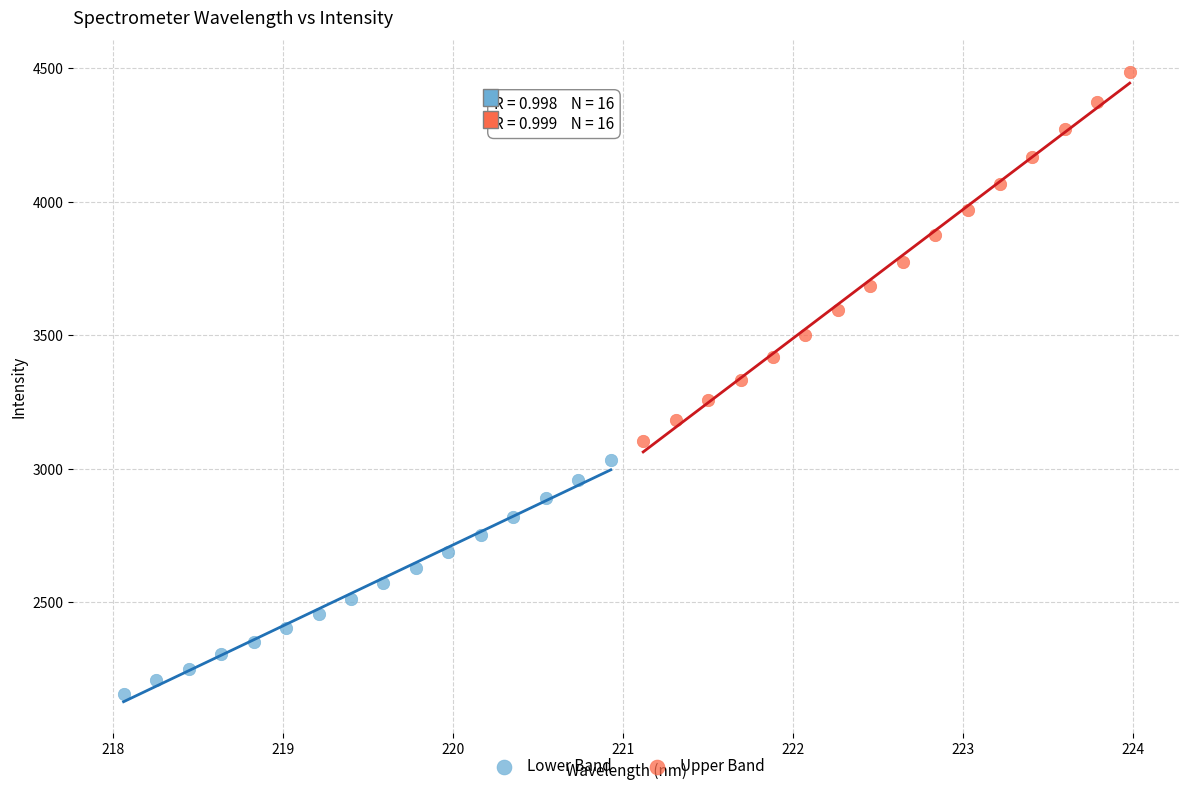

Which series contains the highest Y value?

Upper Band